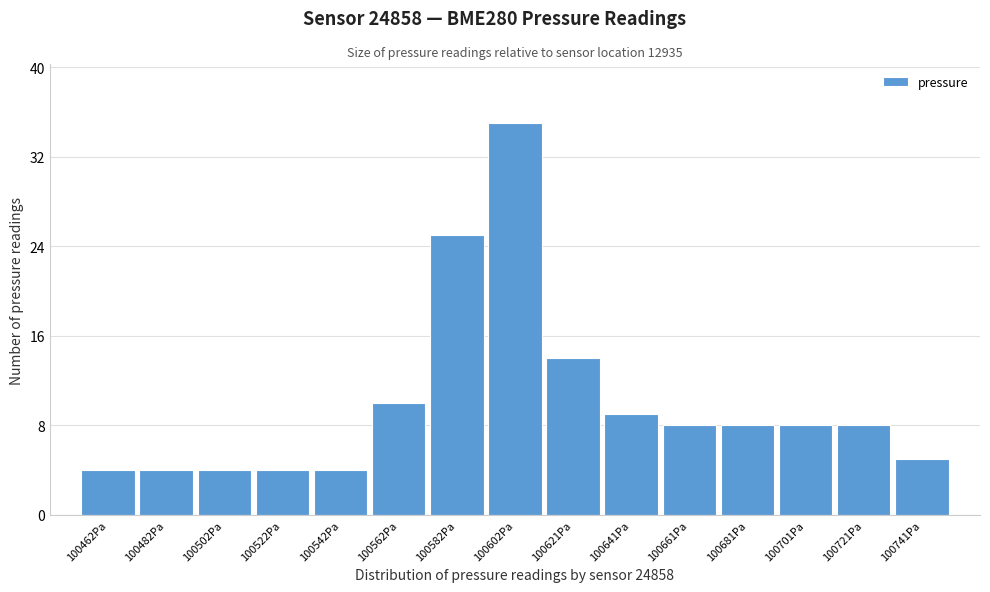

What is the height of the bar covering 100612 to 100632 on the x-axis? Neither the bar edges nor the heights are printed on the chart, so give them approximately, as read against the axes.

14